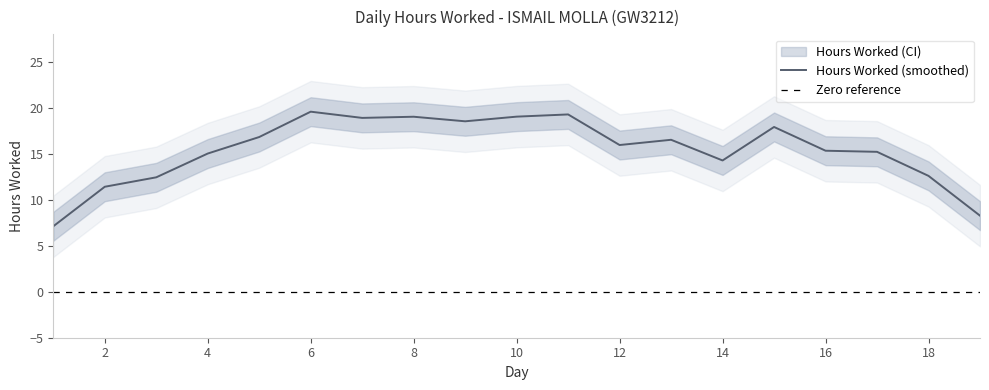

True or false: the data has more than 0 interior local peaks.

True